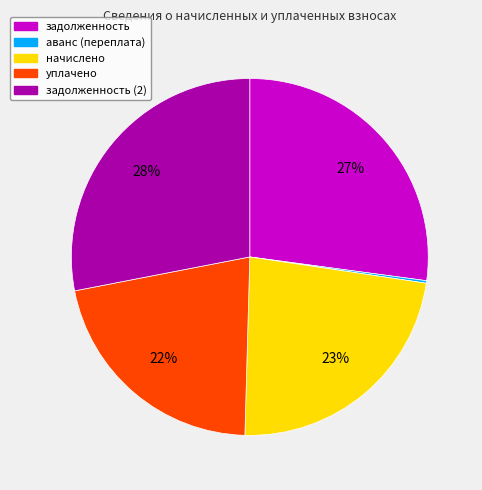

Do начислено and уплачено together represent more than half of the pie?

No